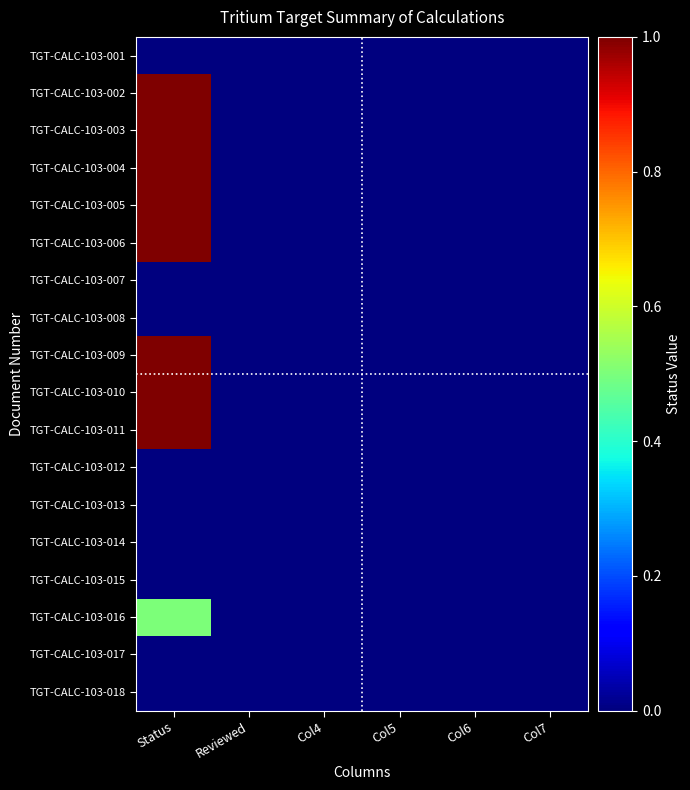

Rank the series at Col7 from highest to lowest value.

TGT-CALC-103-001, TGT-CALC-103-002, TGT-CALC-103-003, TGT-CALC-103-004, TGT-CALC-103-005, TGT-CALC-103-006, TGT-CALC-103-007, TGT-CALC-103-008, TGT-CALC-103-009, TGT-CALC-103-010, TGT-CALC-103-011, TGT-CALC-103-012, TGT-CALC-103-013, TGT-CALC-103-014, TGT-CALC-103-015, TGT-CALC-103-016, TGT-CALC-103-017, TGT-CALC-103-018